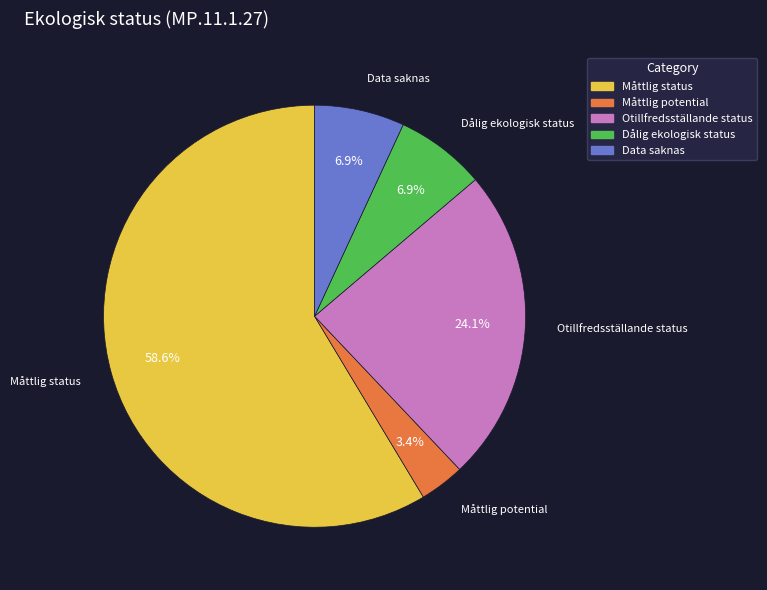

Is there any slice that represents more than half of the pie?

Yes